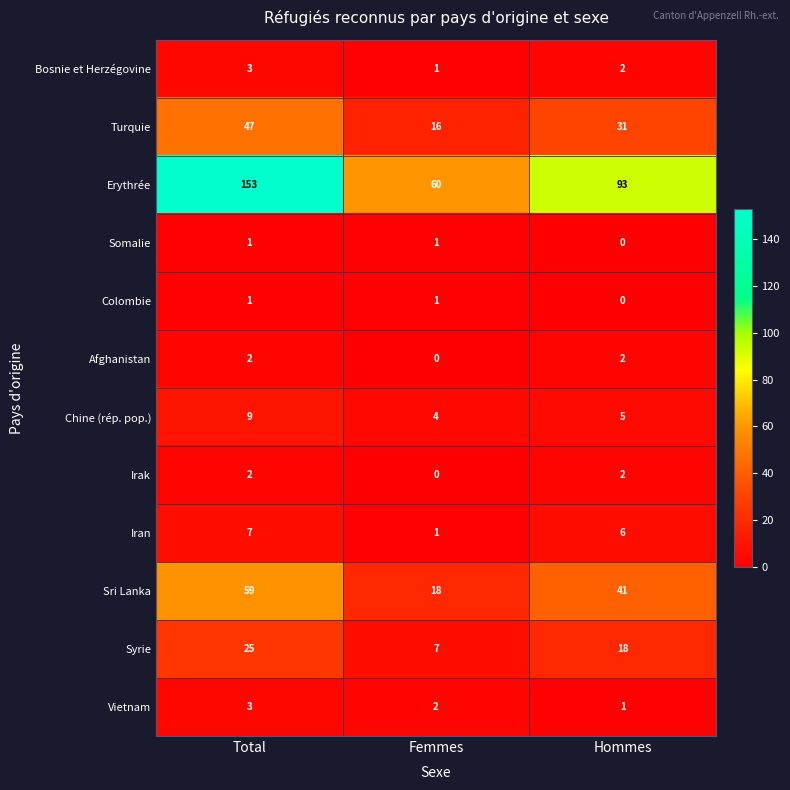

What is the difference between the maximum and second lowest values in the Chine (rép. pop.) series?

4